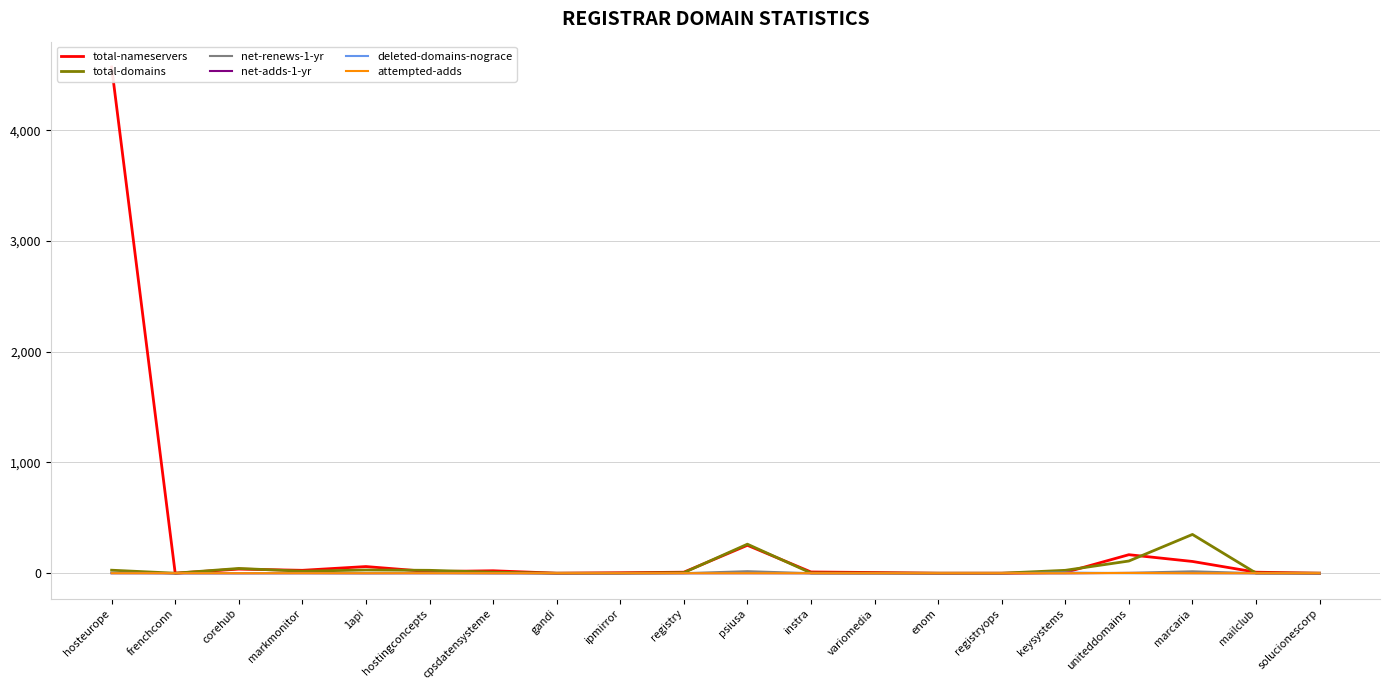

Reading right to left, transcribe all the data shown in this chart.

total-nameservers: solucionescorp=0	mailclub=9	marcaria=106	uniteddomains=167	keysystems=7	registryops=0	enom=0	variomedia=6	instra=11	psiusa=252	registry=9	ipmirror=4	gandi=0	cpsdatensysteme=22	hostingconcepts=14	1api=60	markmonitor=26	corehub=37	frenchconn=0	hosteurope=4572
total-domains: solucionescorp=0	mailclub=1	marcaria=350	uniteddomains=110	keysystems=26	registryops=0	enom=0	variomedia=1	instra=2	psiusa=262	registry=5	ipmirror=0	gandi=0	cpsdatensysteme=9	hostingconcepts=26	1api=29	markmonitor=18	corehub=43	frenchconn=0	hosteurope=27
net-renews-1-yr: solucionescorp=0	mailclub=0	marcaria=17	uniteddomains=3	keysystems=0	registryops=0	enom=0	variomedia=0	instra=0	psiusa=18	registry=0	ipmirror=0	gandi=0	cpsdatensysteme=0	hostingconcepts=3	1api=0	markmonitor=2	corehub=0	frenchconn=0	hosteurope=4
net-adds-1-yr: solucionescorp=0	mailclub=0	marcaria=1	uniteddomains=2	keysystems=0	registryops=0	enom=0	variomedia=0	instra=0	psiusa=0	registry=0	ipmirror=0	gandi=0	cpsdatensysteme=0	hostingconcepts=0	1api=0	markmonitor=0	corehub=0	frenchconn=0	hosteurope=0
deleted-domains-nograce: solucionescorp=0	mailclub=0	marcaria=0	uniteddomains=0	keysystems=6	registryops=0	enom=0	variomedia=0	instra=0	psiusa=1	registry=0	ipmirror=0	gandi=0	cpsdatensysteme=0	hostingconcepts=0	1api=0	markmonitor=0	corehub=0	frenchconn=0	hosteurope=0
attempted-adds: solucionescorp=0	mailclub=0	marcaria=0	uniteddomains=2	keysystems=0	registryops=0	enom=0	variomedia=0	instra=0	psiusa=0	registry=0	ipmirror=0	gandi=0	cpsdatensysteme=0	hostingconcepts=0	1api=0	markmonitor=0	corehub=0	frenchconn=0	hosteurope=0